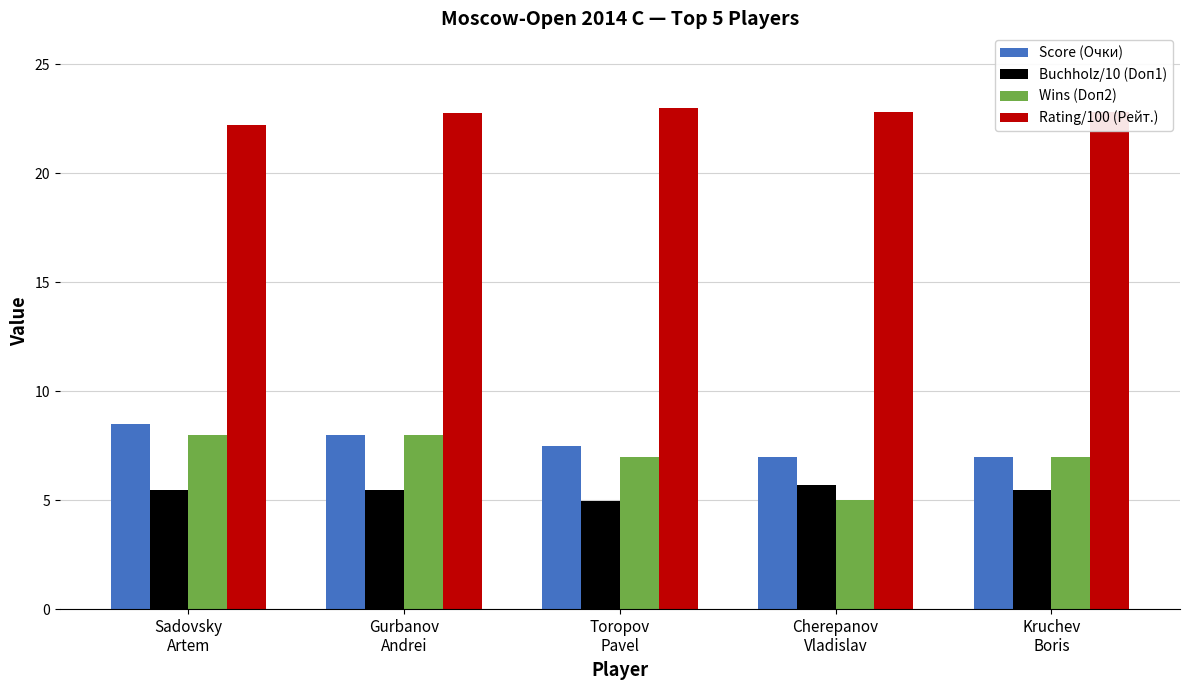

What is the difference between the second highest and minimum values in the Rating/100 (Рейт.) series?

0.6